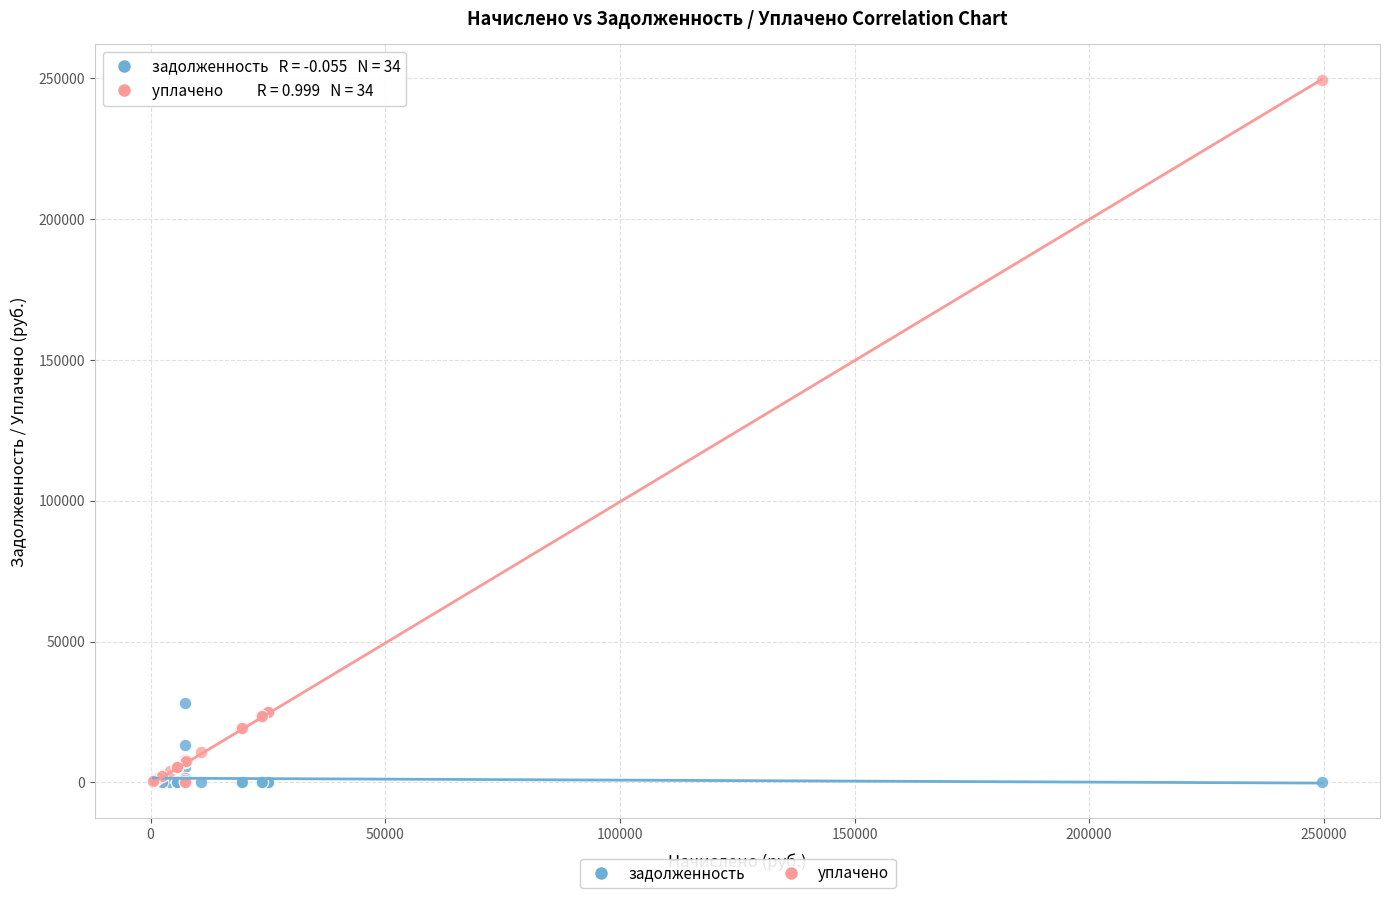

What are all the series names shown in the legend?

задолженность, уплачено